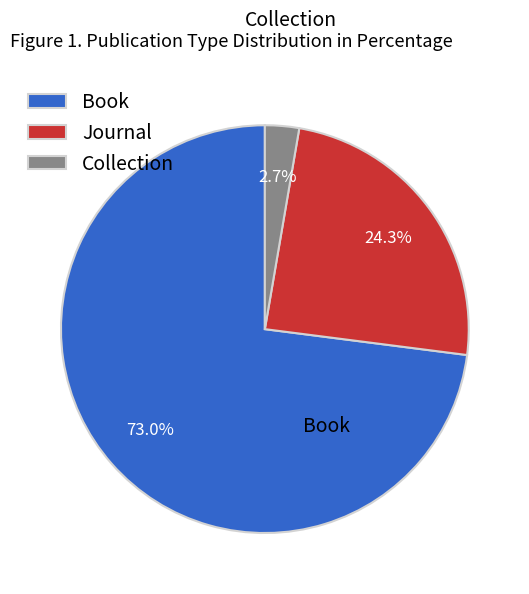

Between Book and Collection, which is larger?

Book